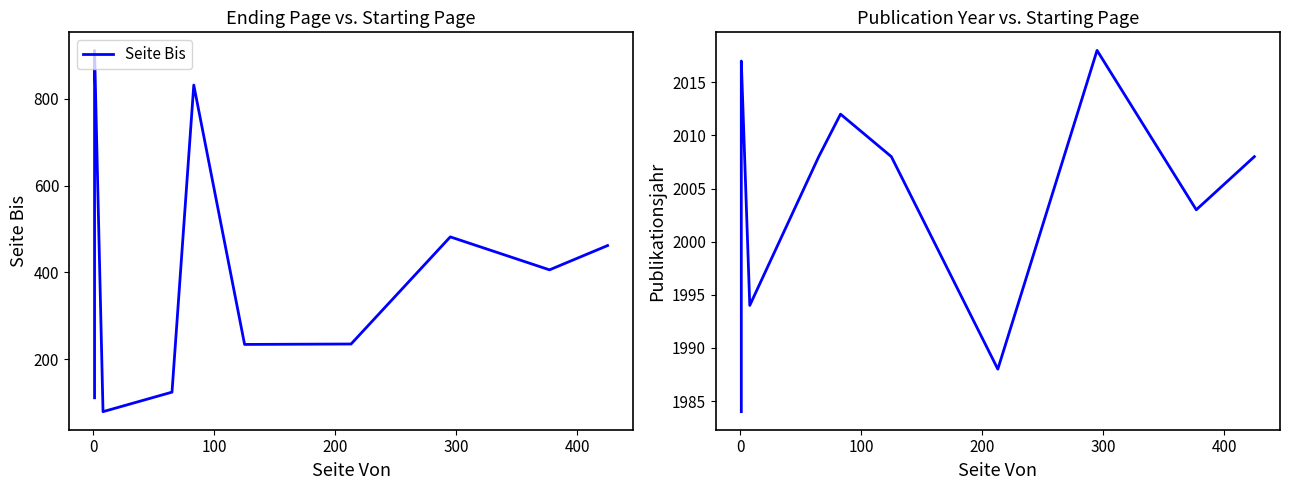

How many interior local valleys does the Seite Bis series have?

3